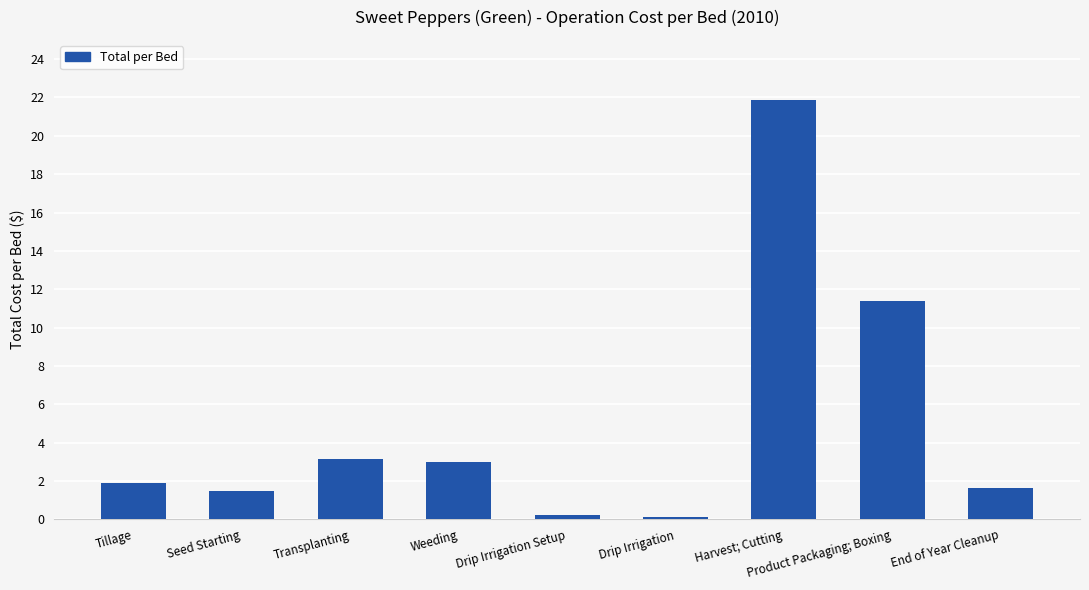

What is the minimum value shown in the chart?

0.1